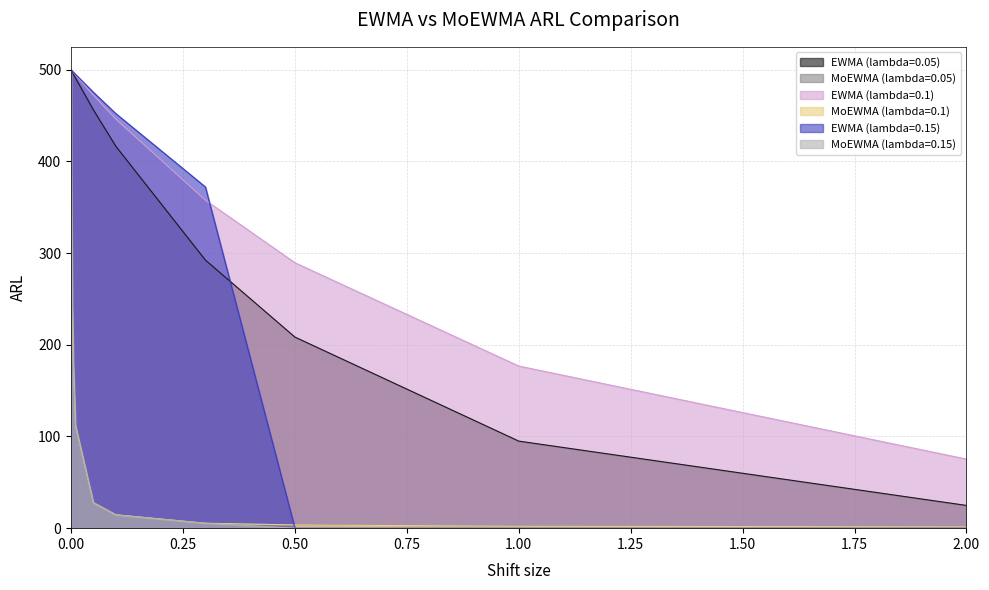

Which series has the largest range (max minus min)?

MoEWMA (lambda=0.15)